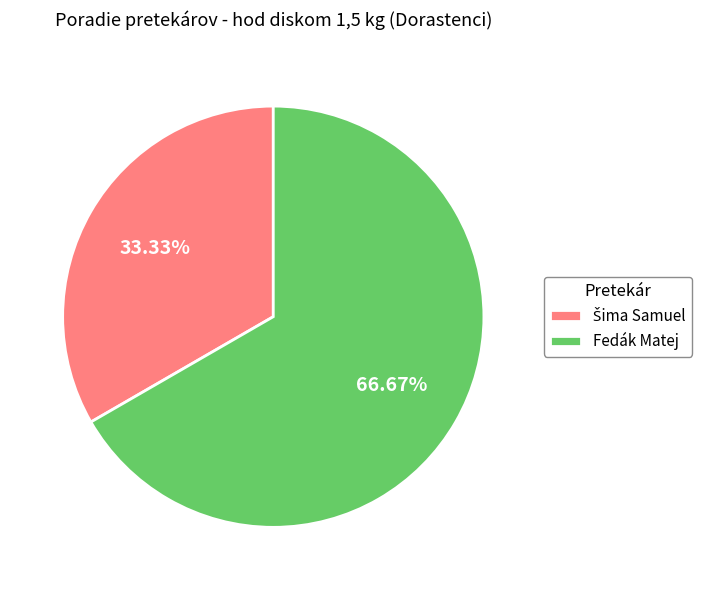

What is the largest slice in the pie chart?

Fedák Matej